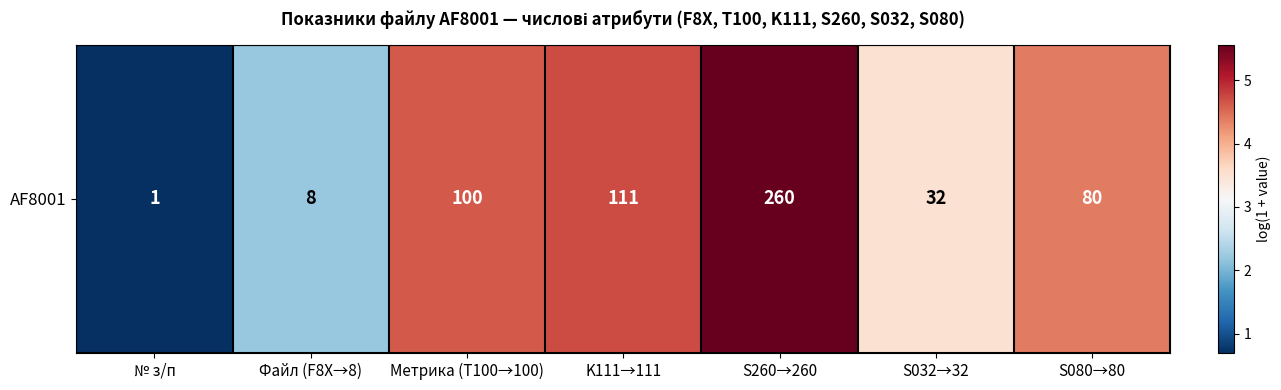

True or false: the data shows 7.8 at K111→111.

False